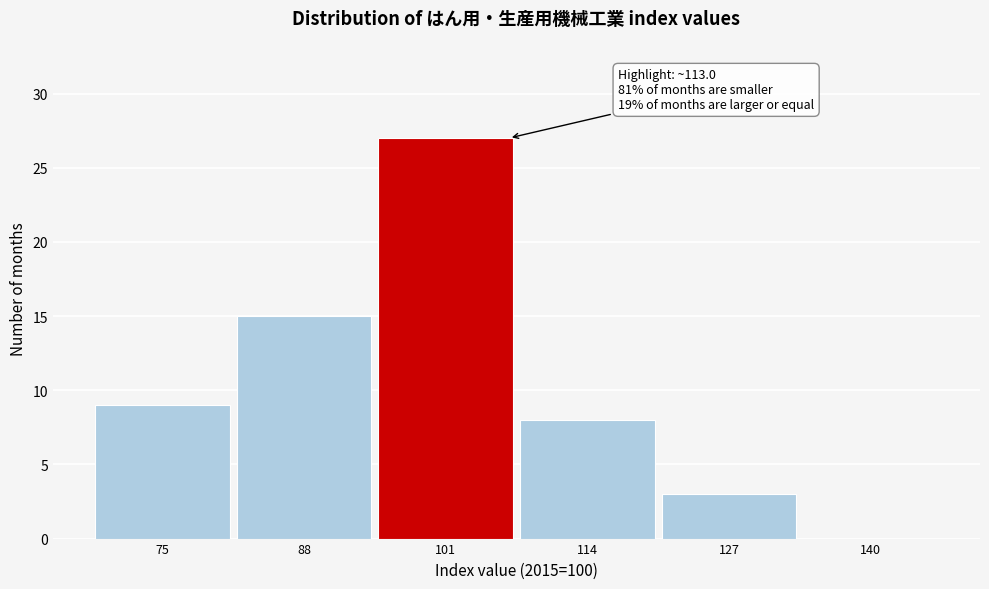

Reading left to right, list all the values displayed in this chart.

75=9	88=15	101=27	114=8	127=3	140=0